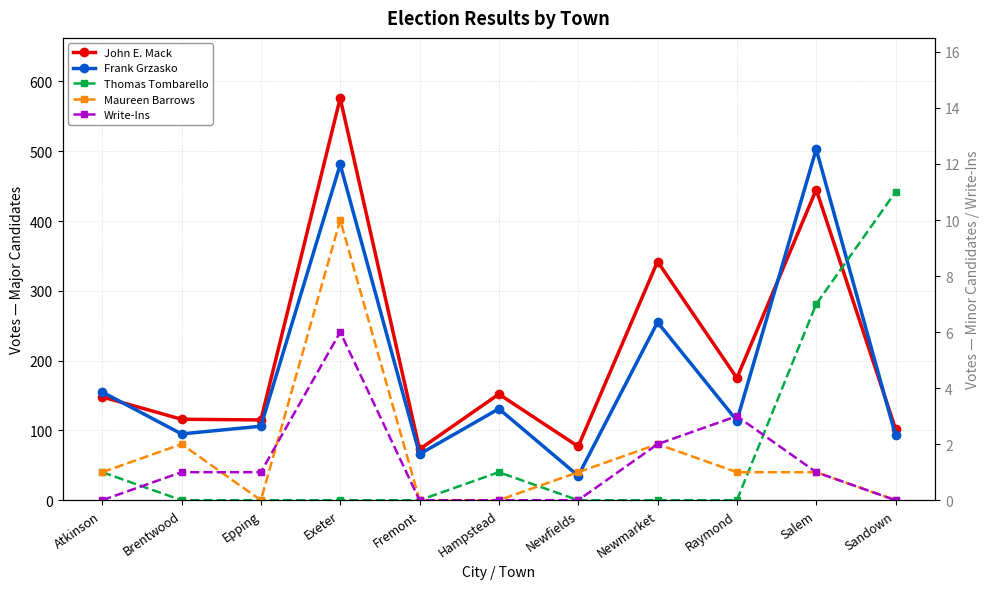

What is the label of the 9th point from the right?

Epping